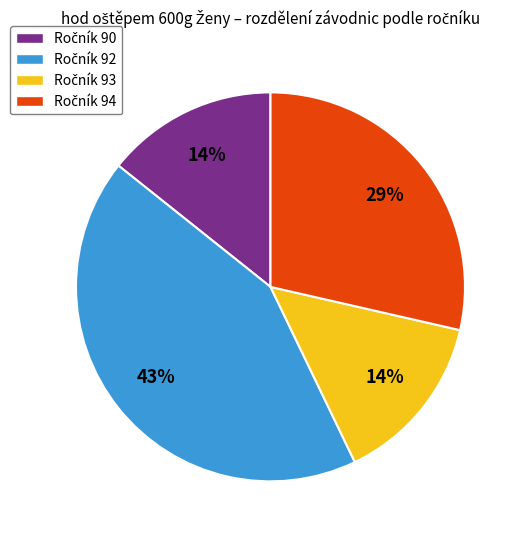

To the nearest percent, what is the average slice percentage?

25%